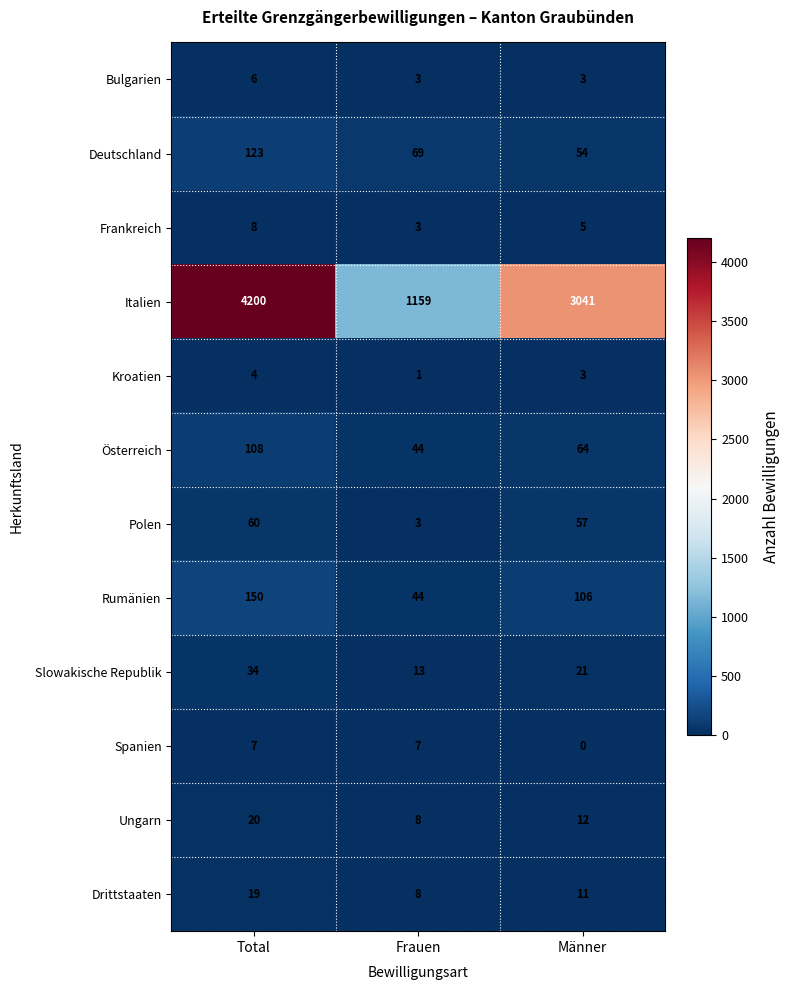

Which series has the largest range (max minus min)?

Italien